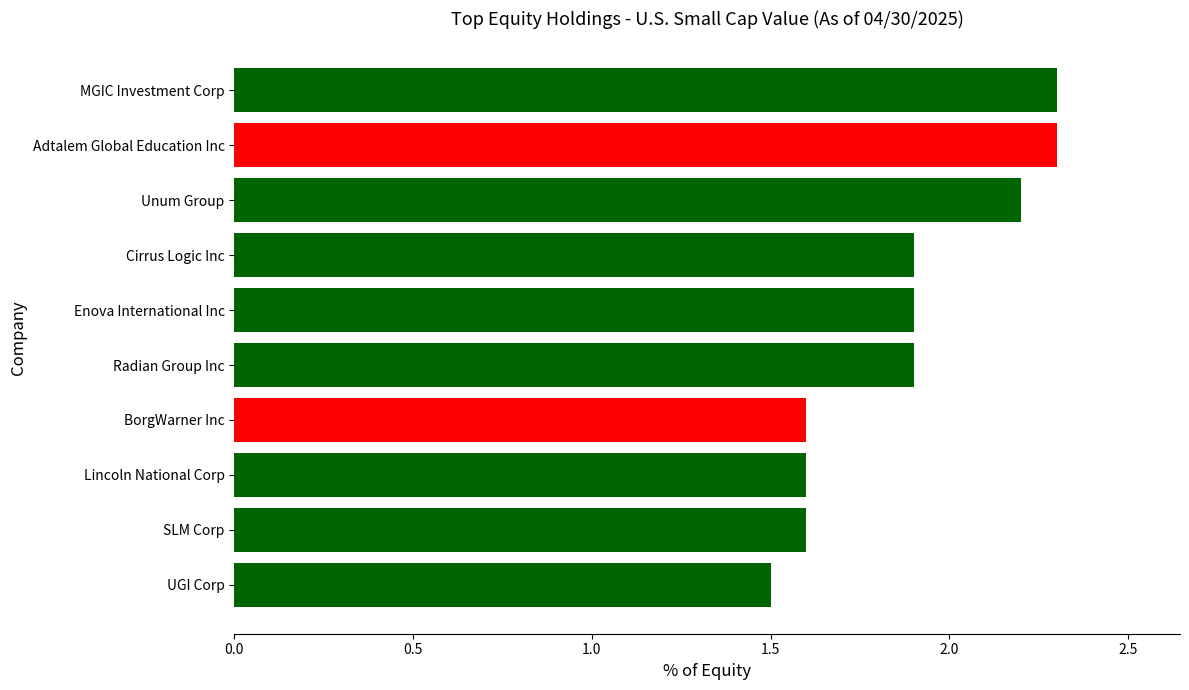

What is the minimum value shown in the chart?

1.5